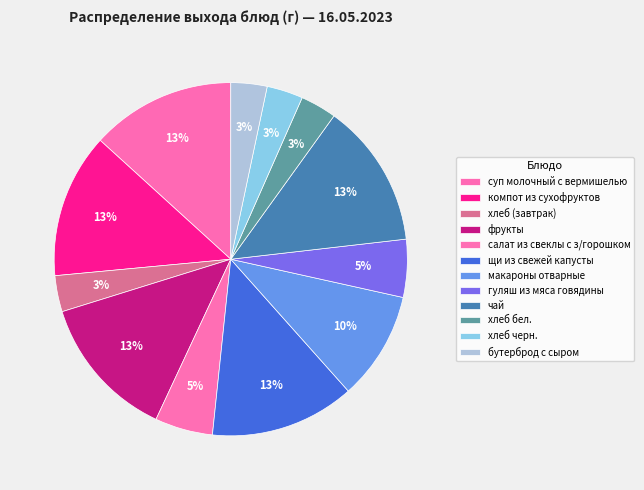

Is it true that компот из сухофруктов is 13% of the pie?

True